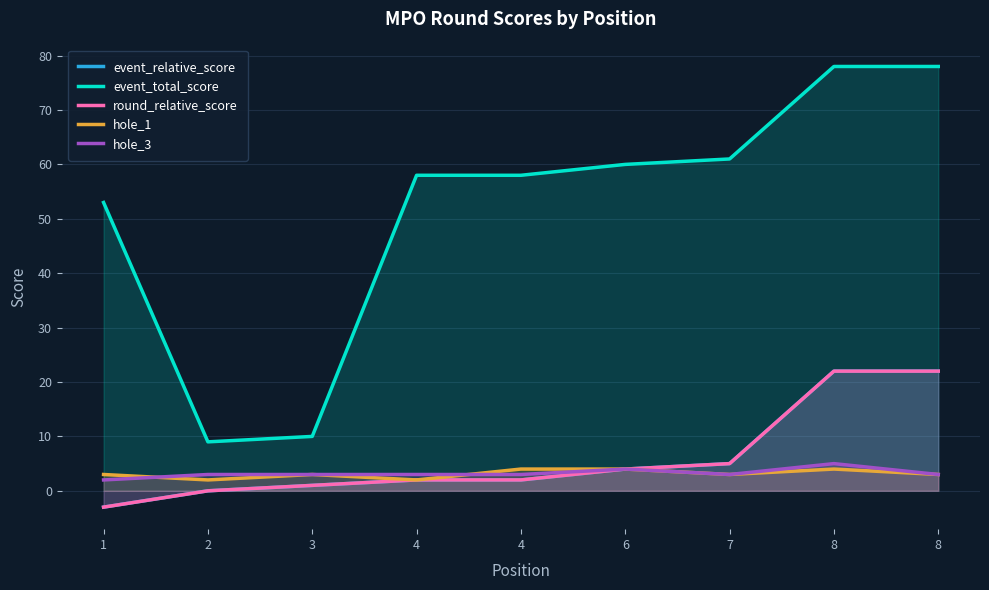

Does the chart display data point markers on the line(s)?

No